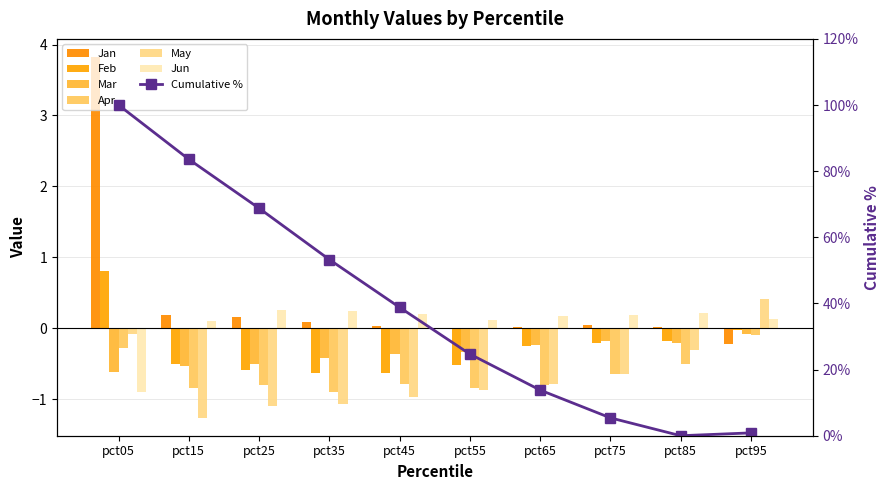

How many values in the Jan series are below 0?

2